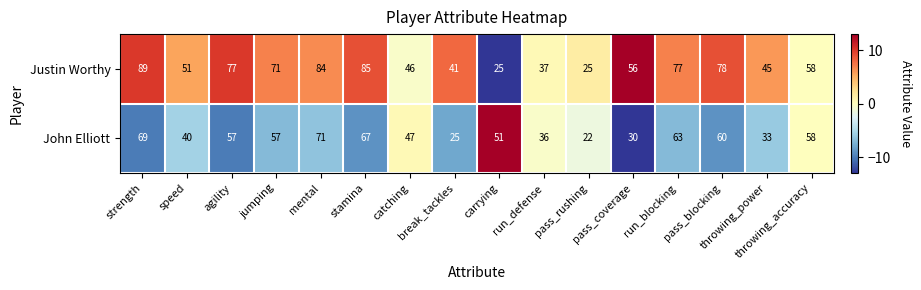

What is the average value of the Justin Worthy series?

59